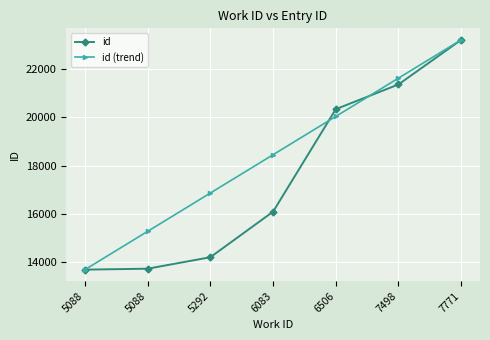

Rank the series by their maximum value, from lowest to highest.

id, id (trend)